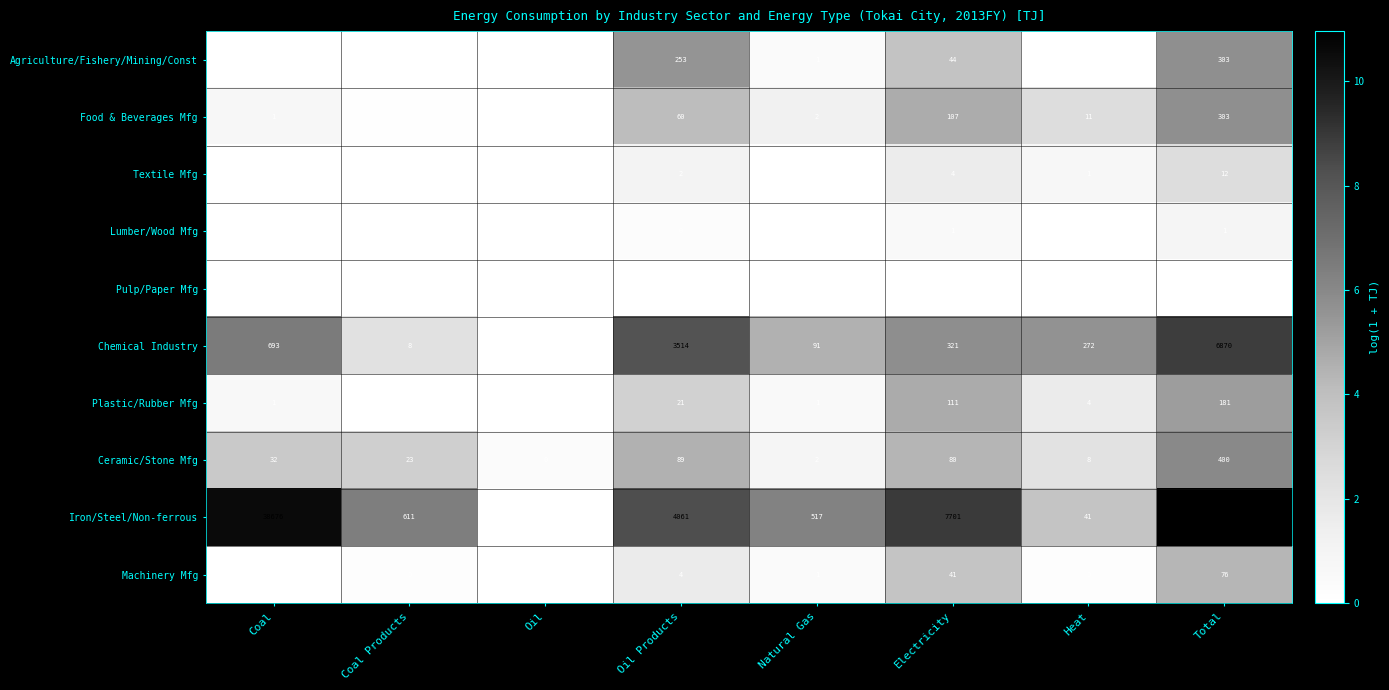

What is the sum of the Plastic/Rubber Mfg values at Coal and Heat?

5